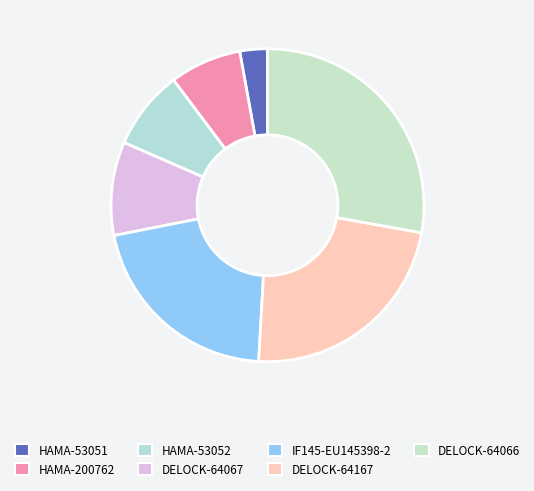

To the nearest percent, what is the difference between the largest and smallest slice percentages?

25%